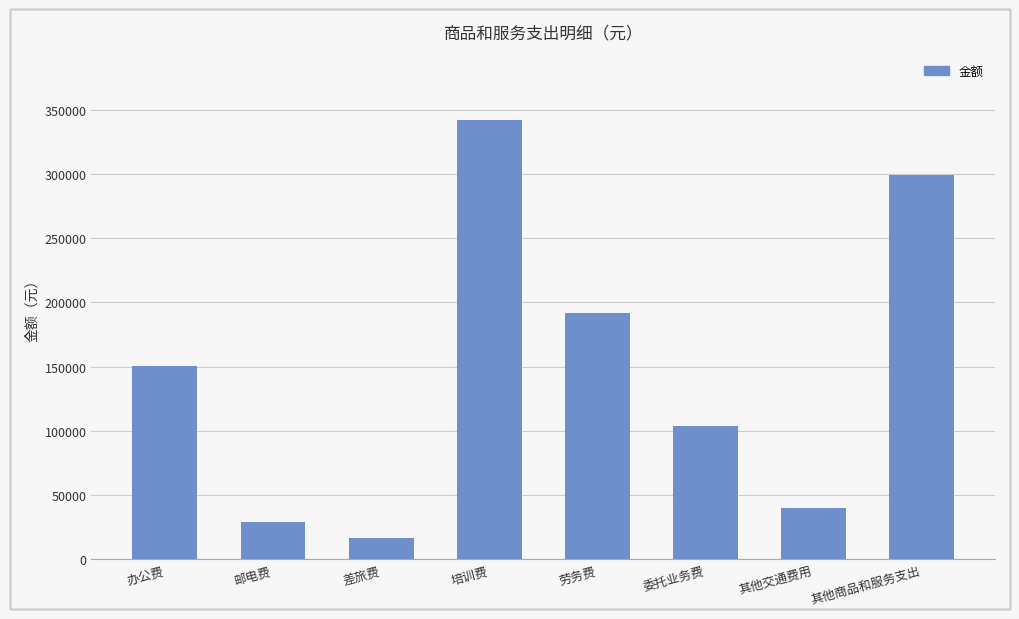

Rank the categories by value from lowest to highest.

差旅费, 邮电费, 其他交通费用, 委托业务费, 办公费, 劳务费, 其他商品和服务支出, 培训费